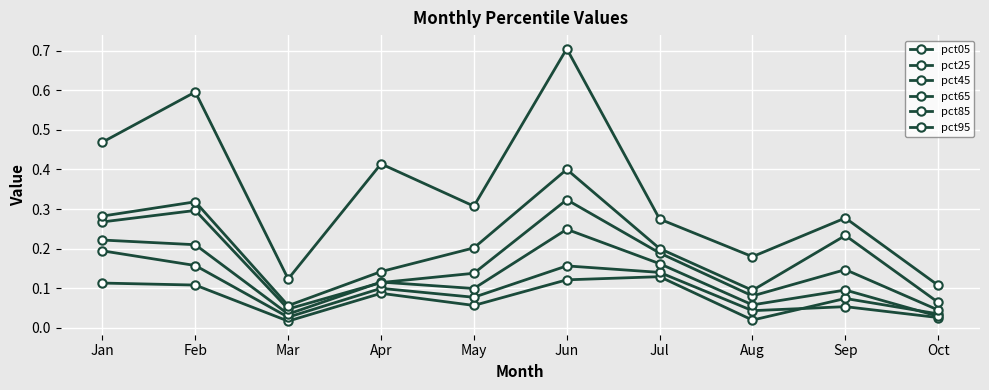

Which series has the largest range (max minus min)?

pct95